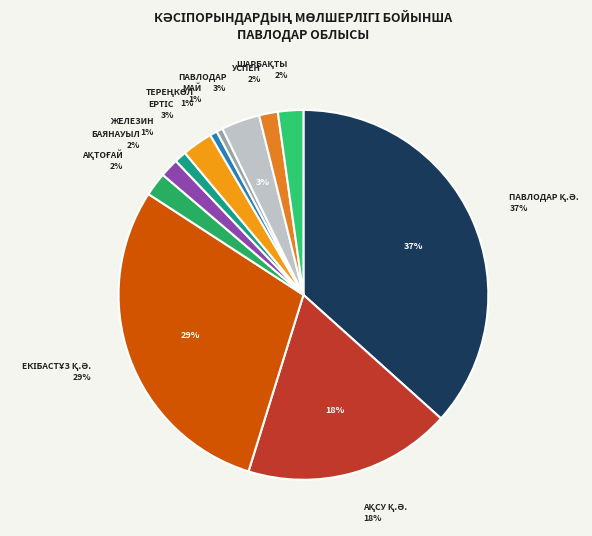

Is it true that Баянауыл is 8% of the pie?

False